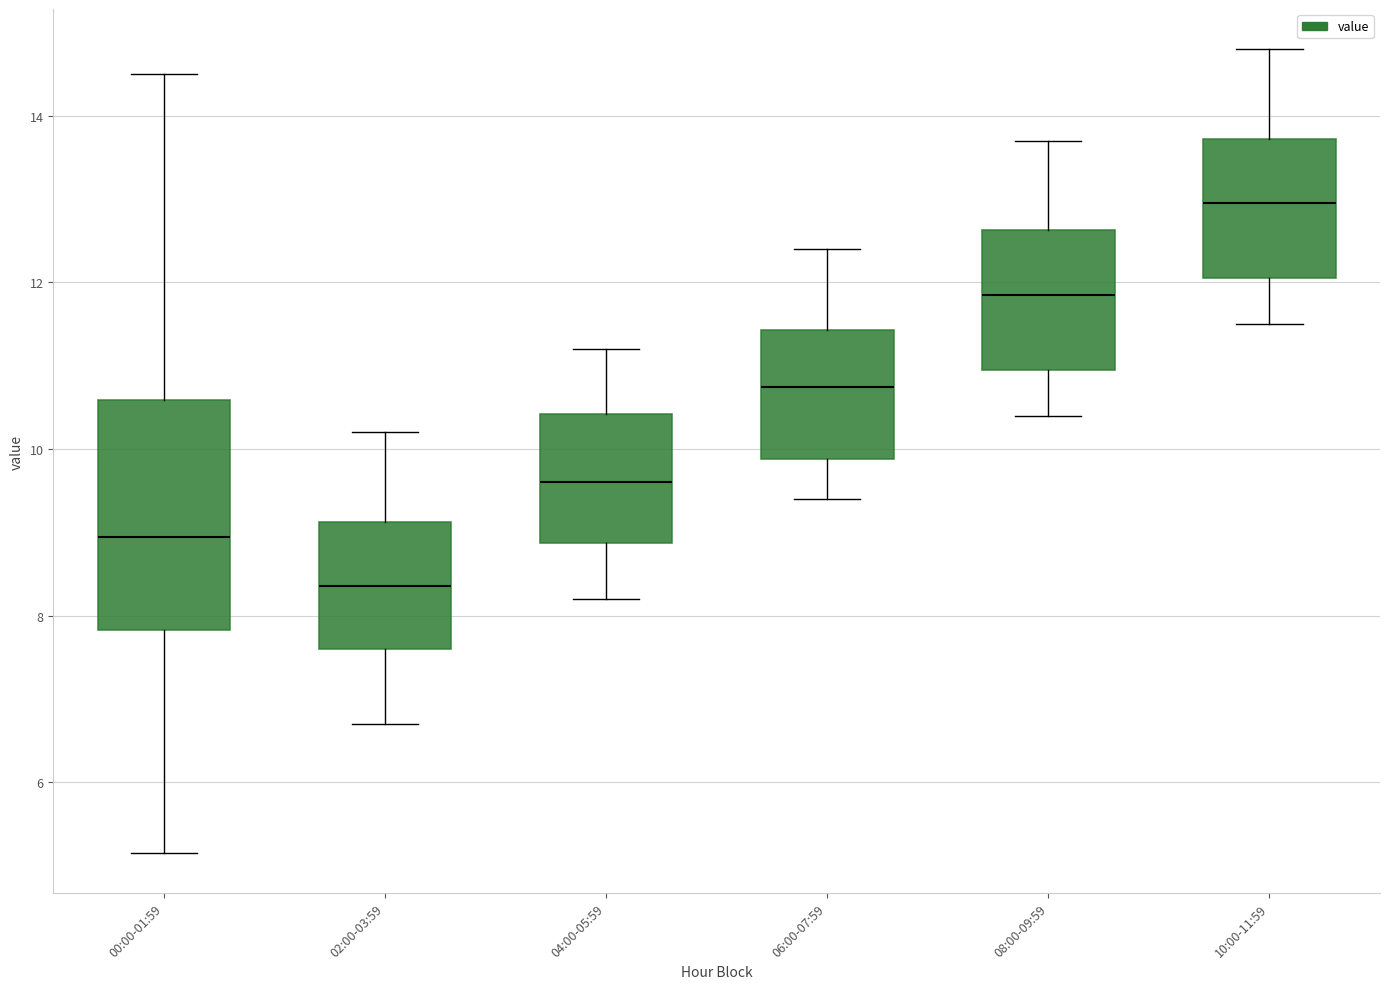

Which box has the highest median line?

10:00-11:59